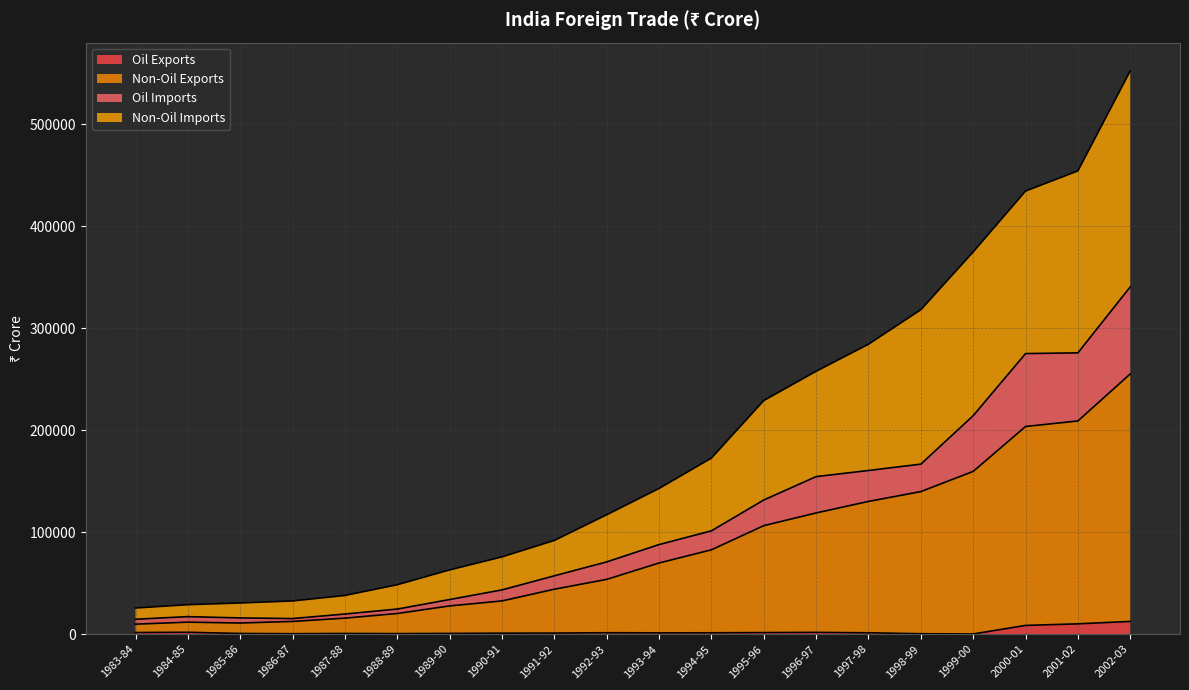

At which category is the sum across all series the highest?

2002-03